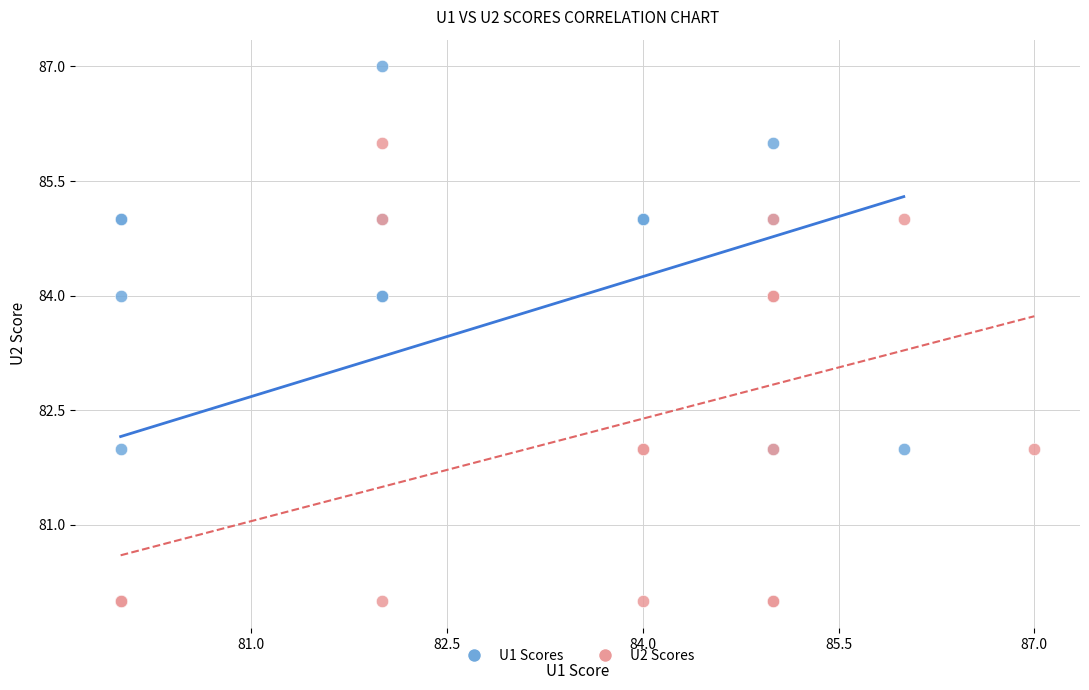

Which series reaches the maximum Y coordinate?

U1 Scores